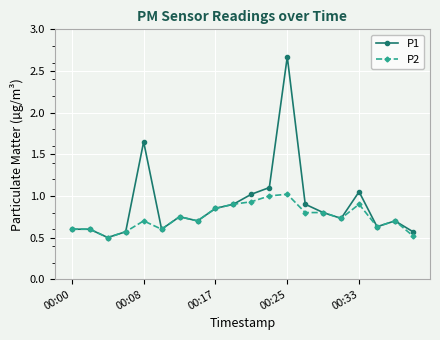

True or false: P2 has more than 0 points higher than both neighbors.

True